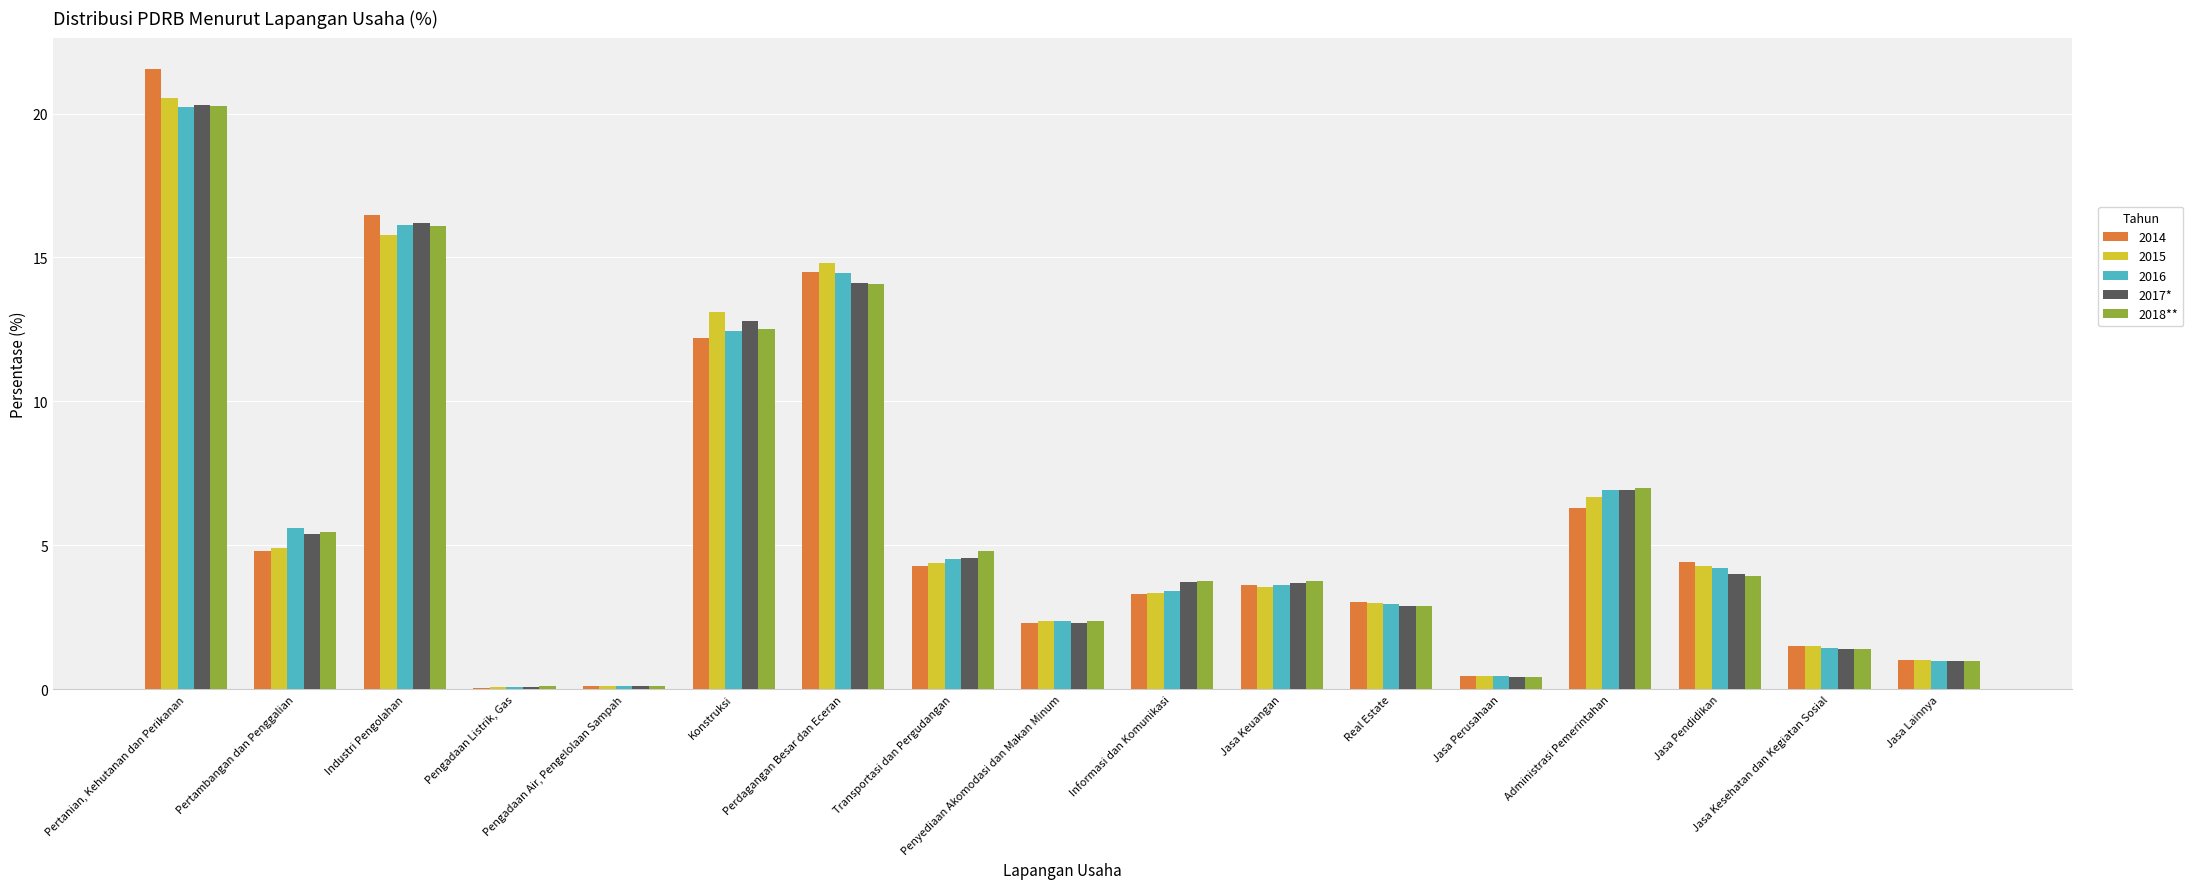

Read the 2018** value at Jasa Perusahaan.

0.4